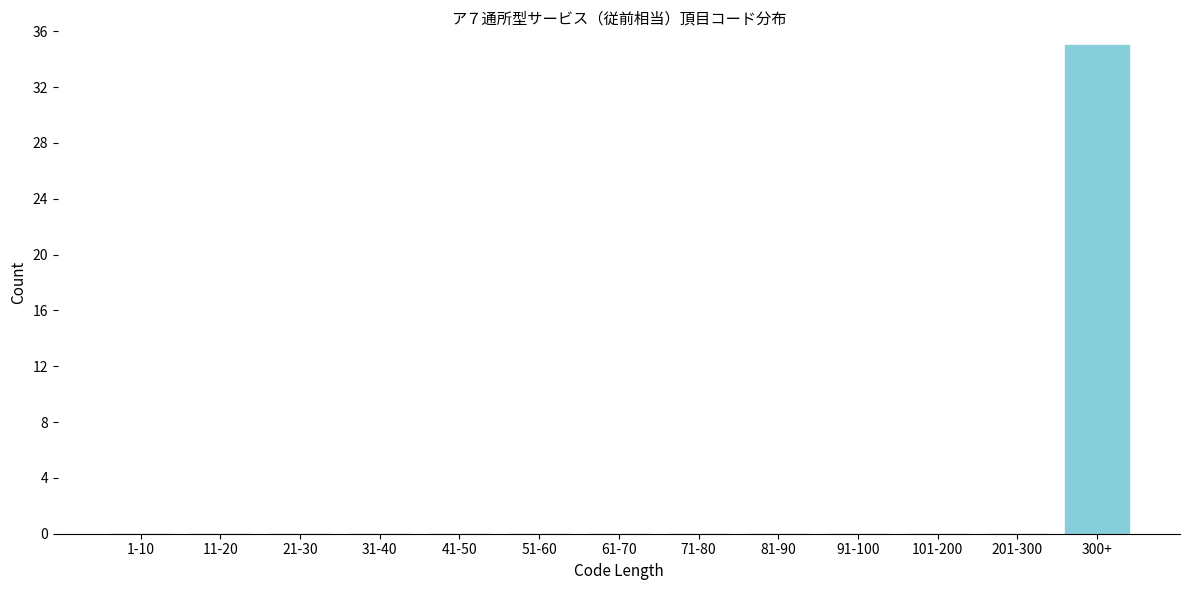

Reading right to left, list all the values displayed in this chart.

300+=35	201-300=0	101-200=0	91-100=0	81-90=0	71-80=0	61-70=0	51-60=0	41-50=0	31-40=0	21-30=0	11-20=0	1-10=0